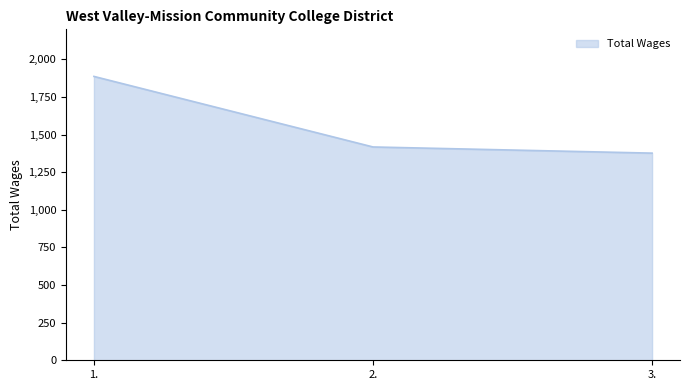

Rank the categories by value from lowest to highest.

3., 2., 1.